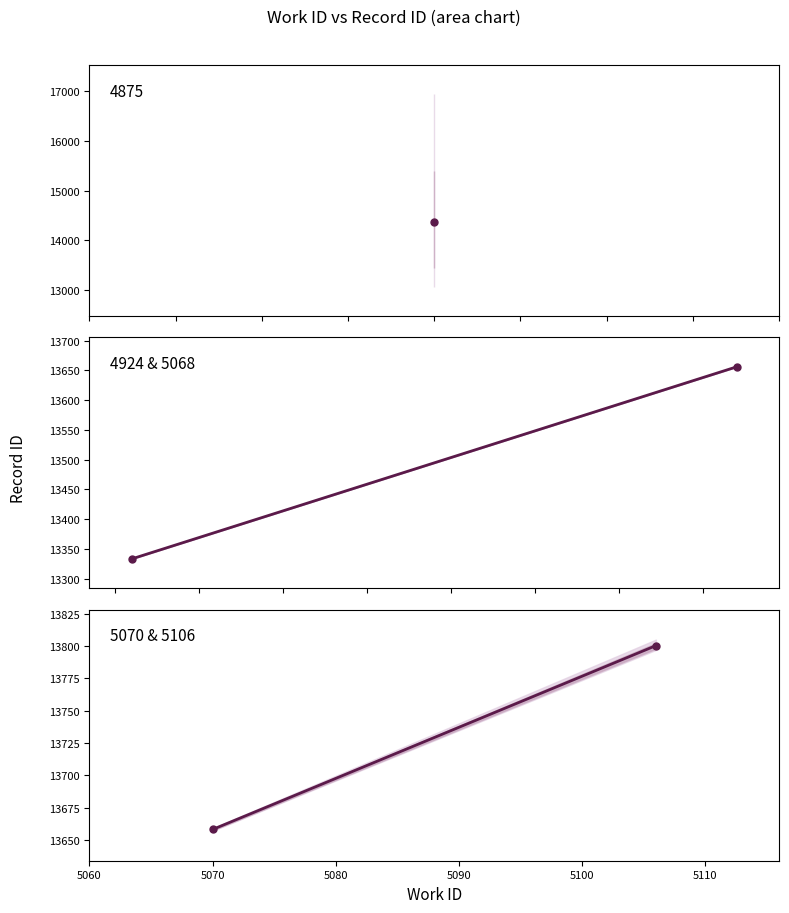

What is the sum of all 5070 & 5106 values?

27458.3